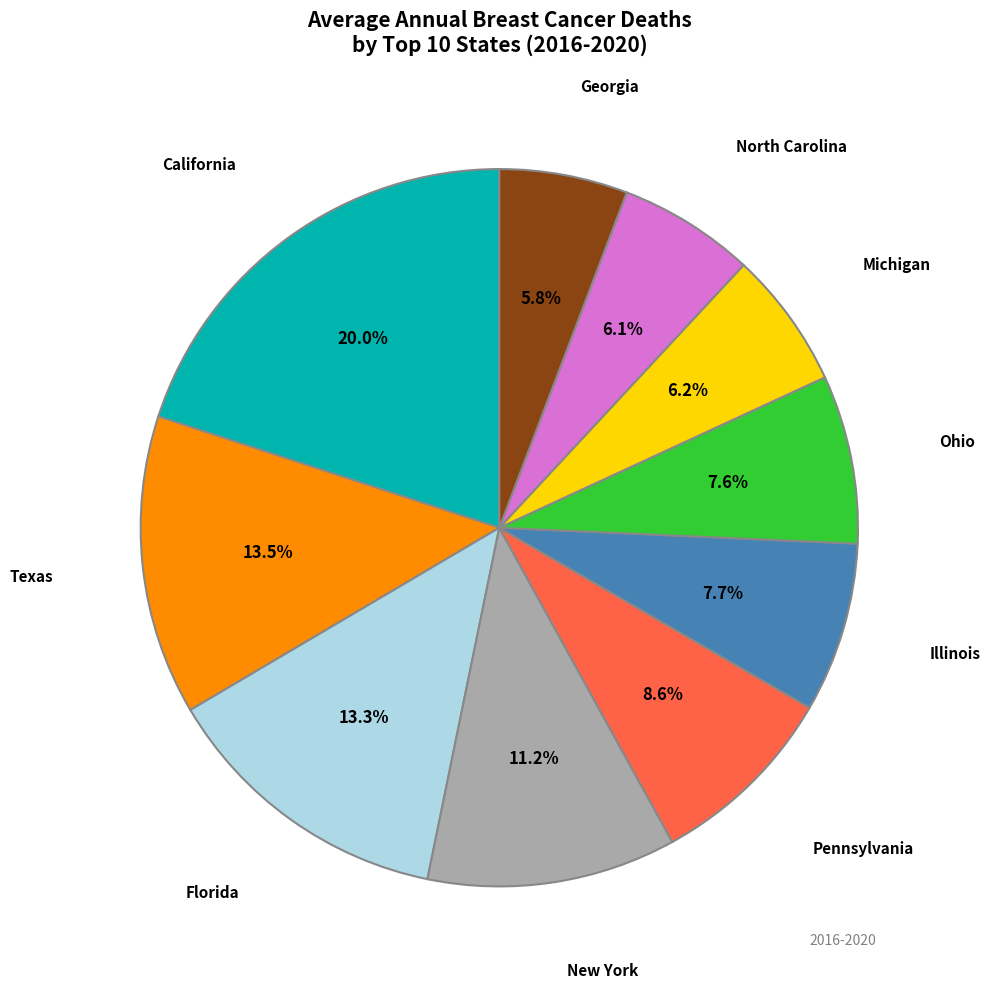

Combined, what portion of the pie is Texas and North Carolina?

19.6%